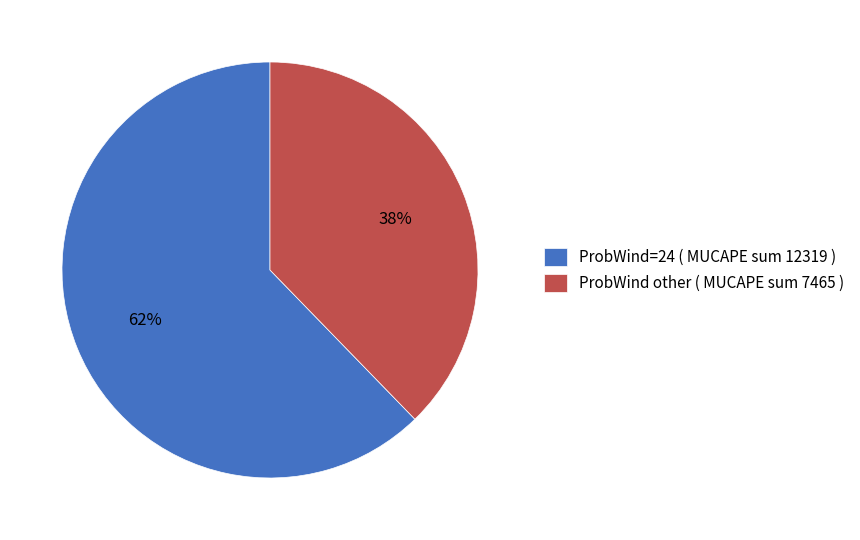

Count the number of slices in the pie.

2